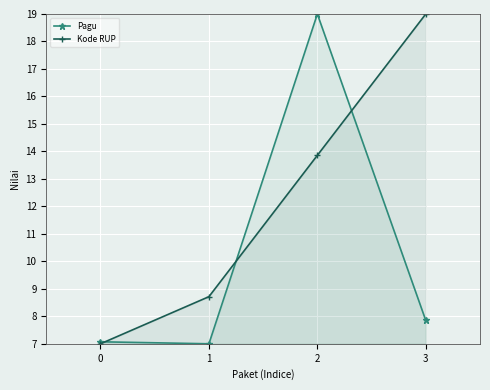

What is the difference between the maximum and minimum values in the Pagu series?

12.0